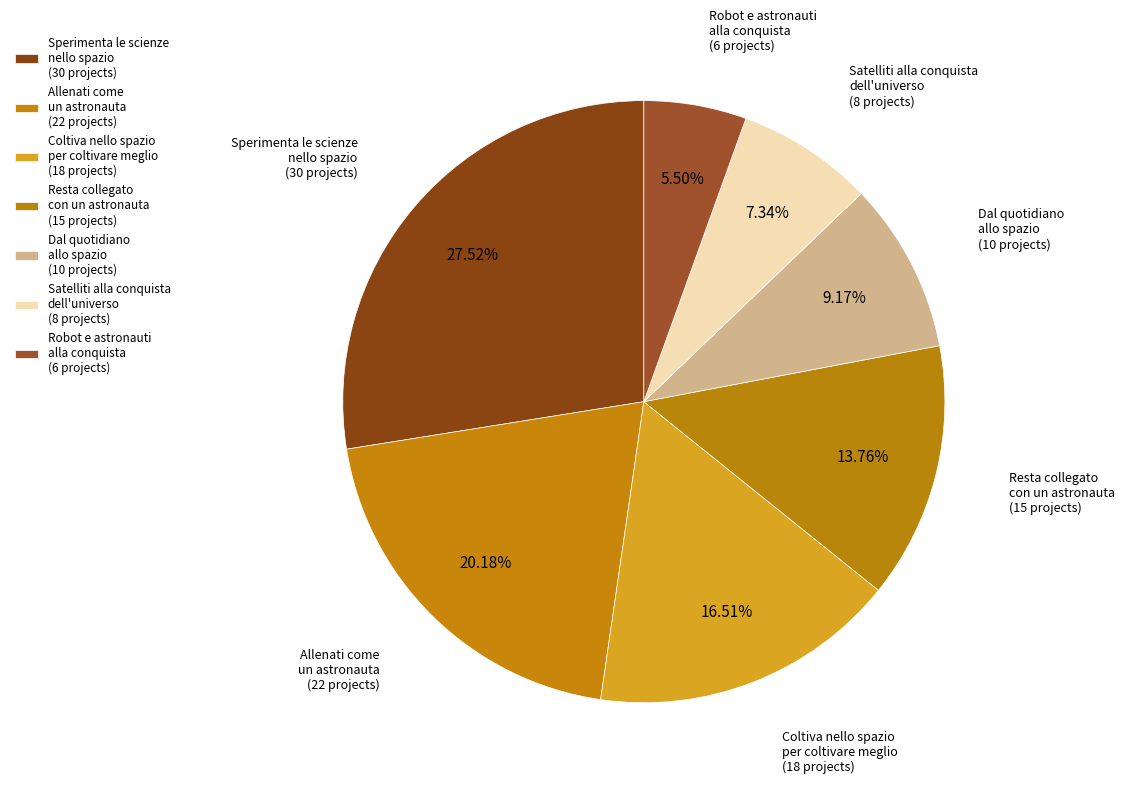

Count the number of slices in the pie.

7